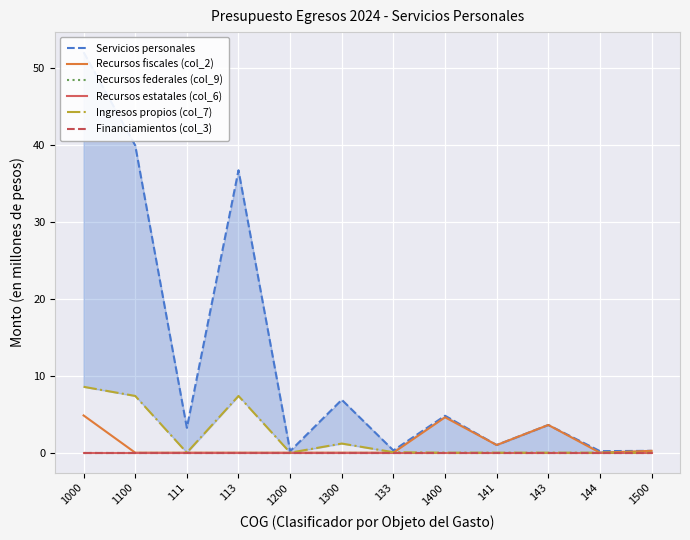

What are all the series names shown in the legend?

Servicios personales, Recursos fiscales (col_2), Recursos federales (col_9), Recursos estatales (col_6), Ingresos propios (col_7), Financiamientos (col_3)